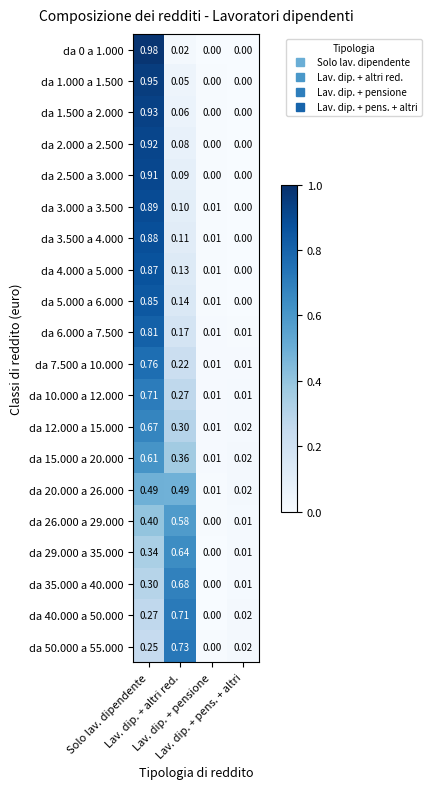

What is the spread (max minus min) of values at Lav. dip. + altri red.?

0.7